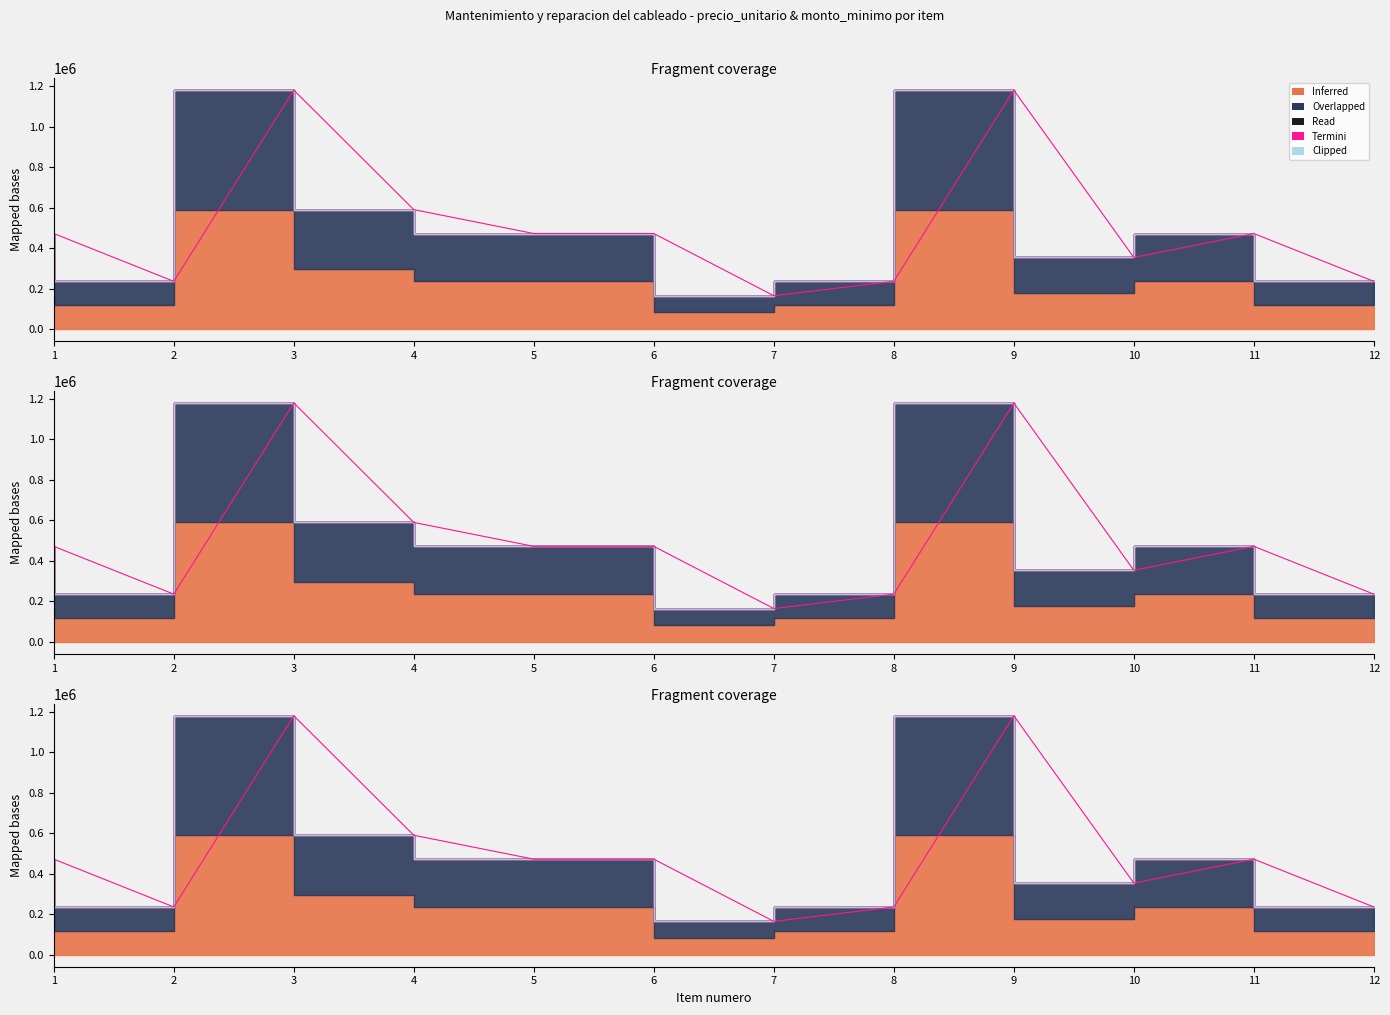

True or false: monto_minimo has a value of 590000 at 9.

True